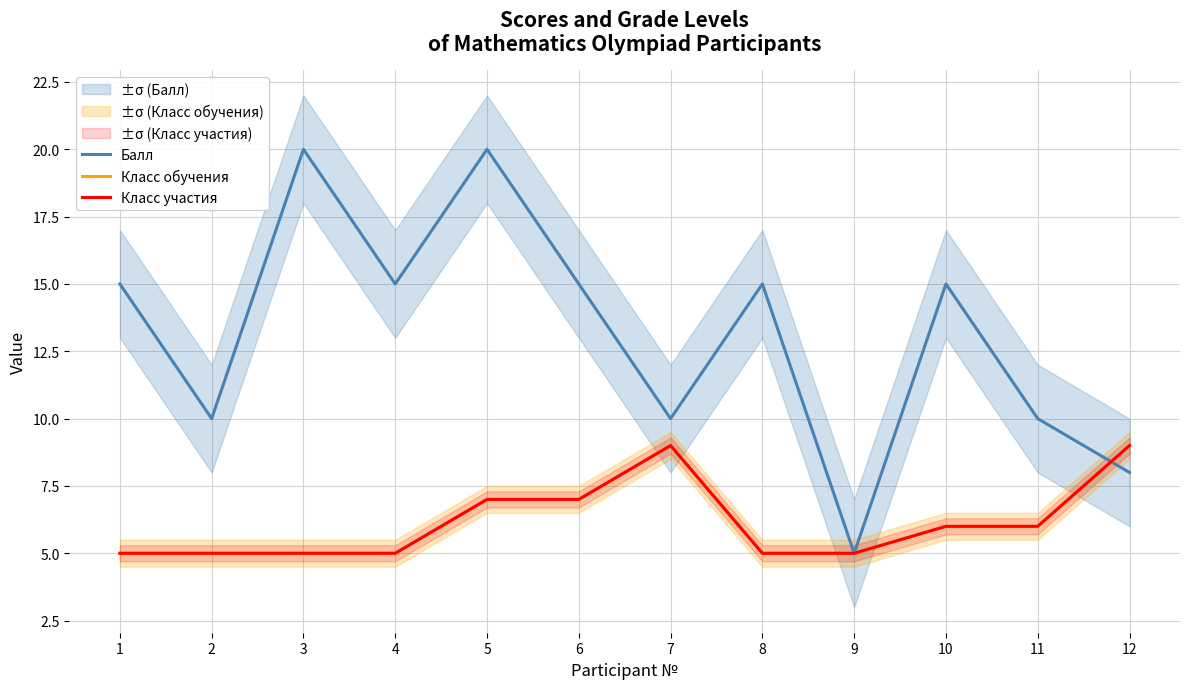

What is the spread (max minus min) of values at 2?

5